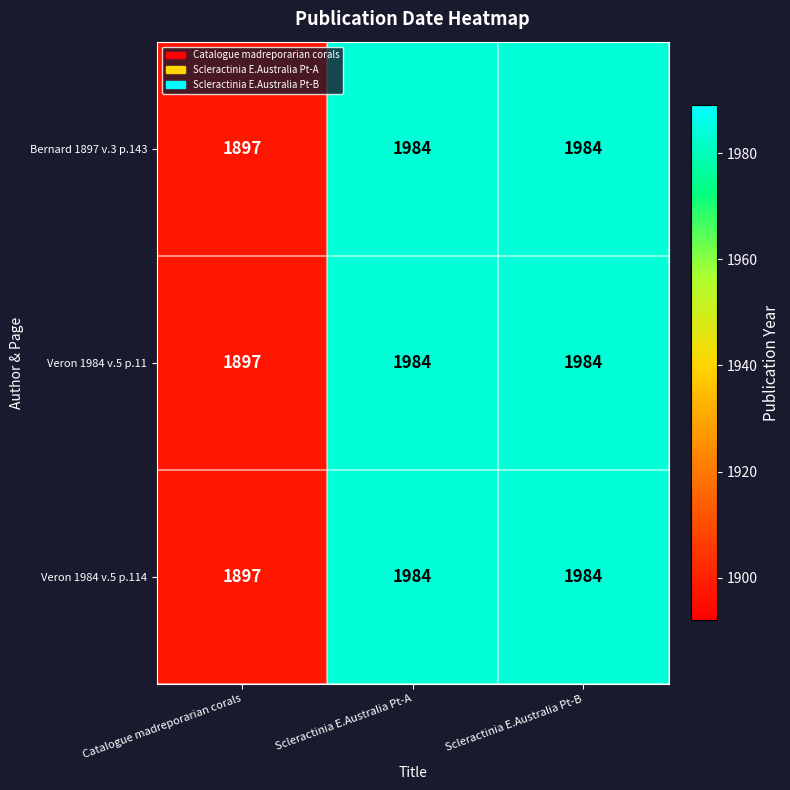

The Veron 1984 v.5 p.114 series shows 387 at Catalogue madreporarian corals. True or false?

False